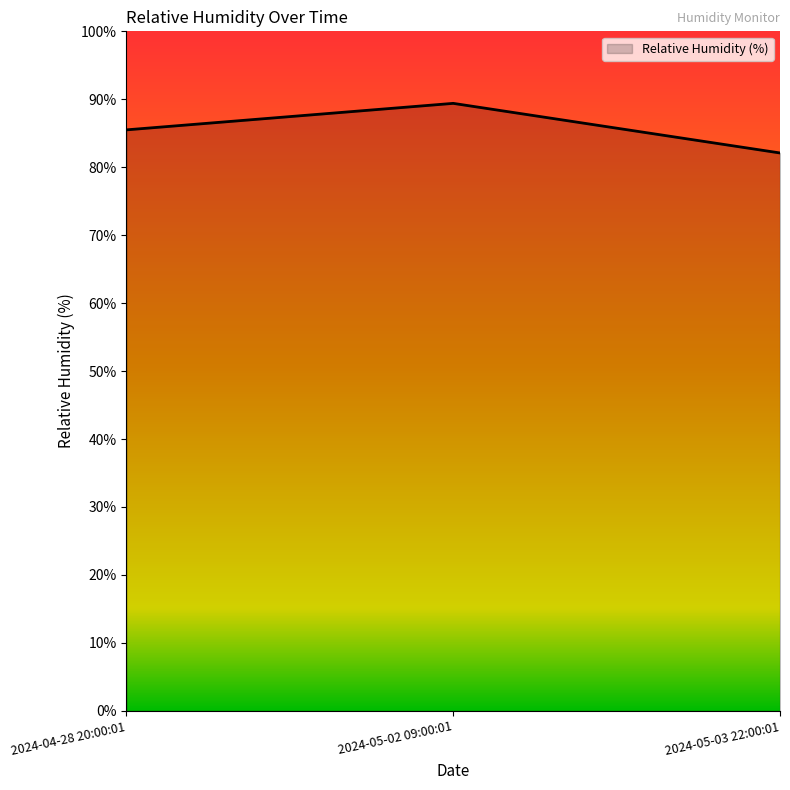

How many lines are shown in the chart?

1